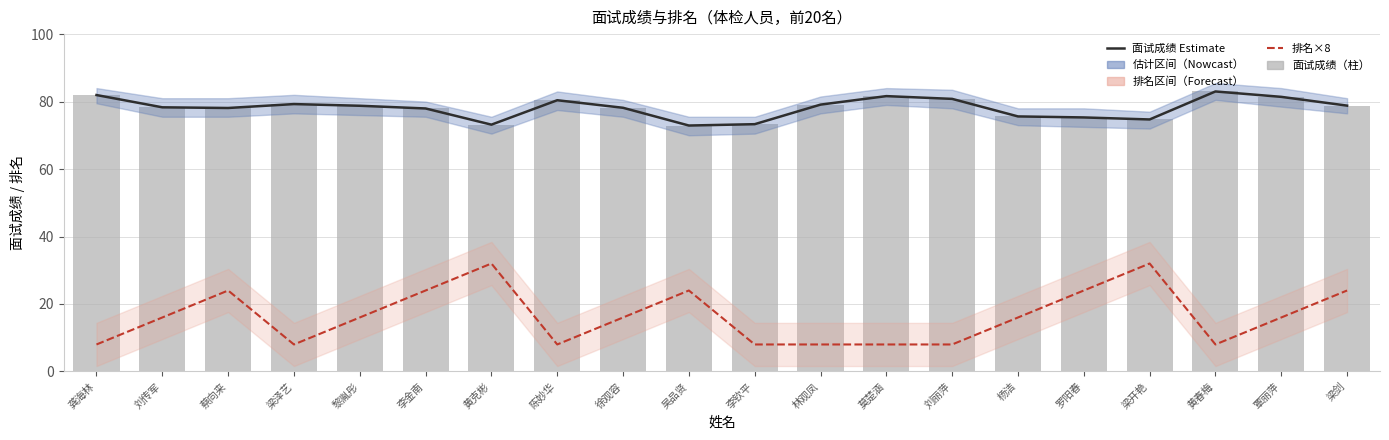

List the labels in order of 面试成绩（线） value, largest first.

黄春梅, 龚海林, 莫楚涵, 覃丽萍, 刘丽萍, 陈妙华, 梁泽艺, 林观凤, 梁剑, 黎胤彤, 刘传军, 徐观容, 蔡向来, 李金南, 杨洁, 罗阳春, 梁开艳, 李钦平, 黄克彬, 吴品贤